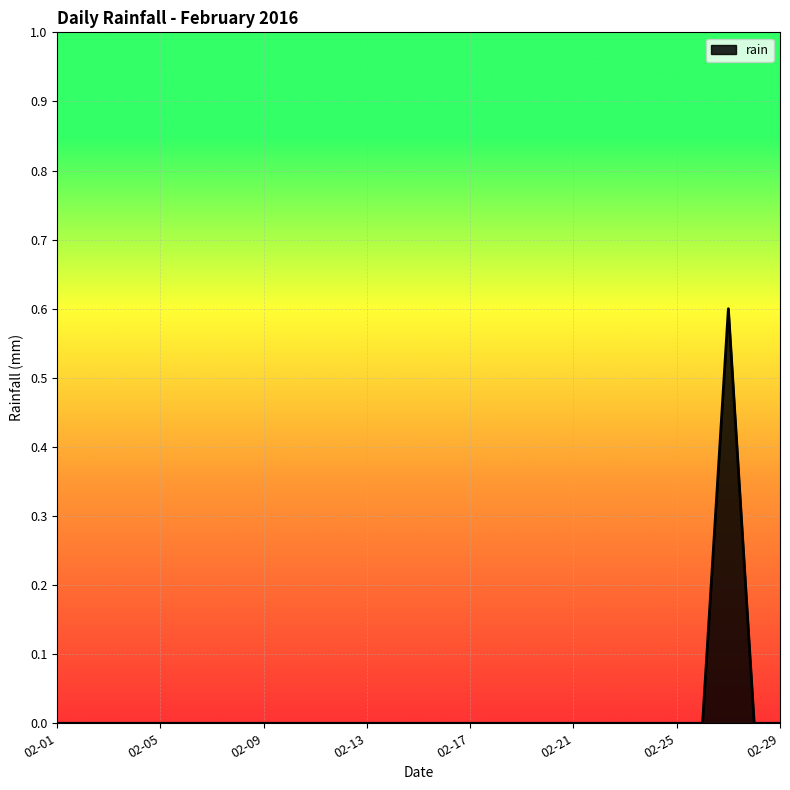

What is the difference between the maximum and minimum values?

0.6